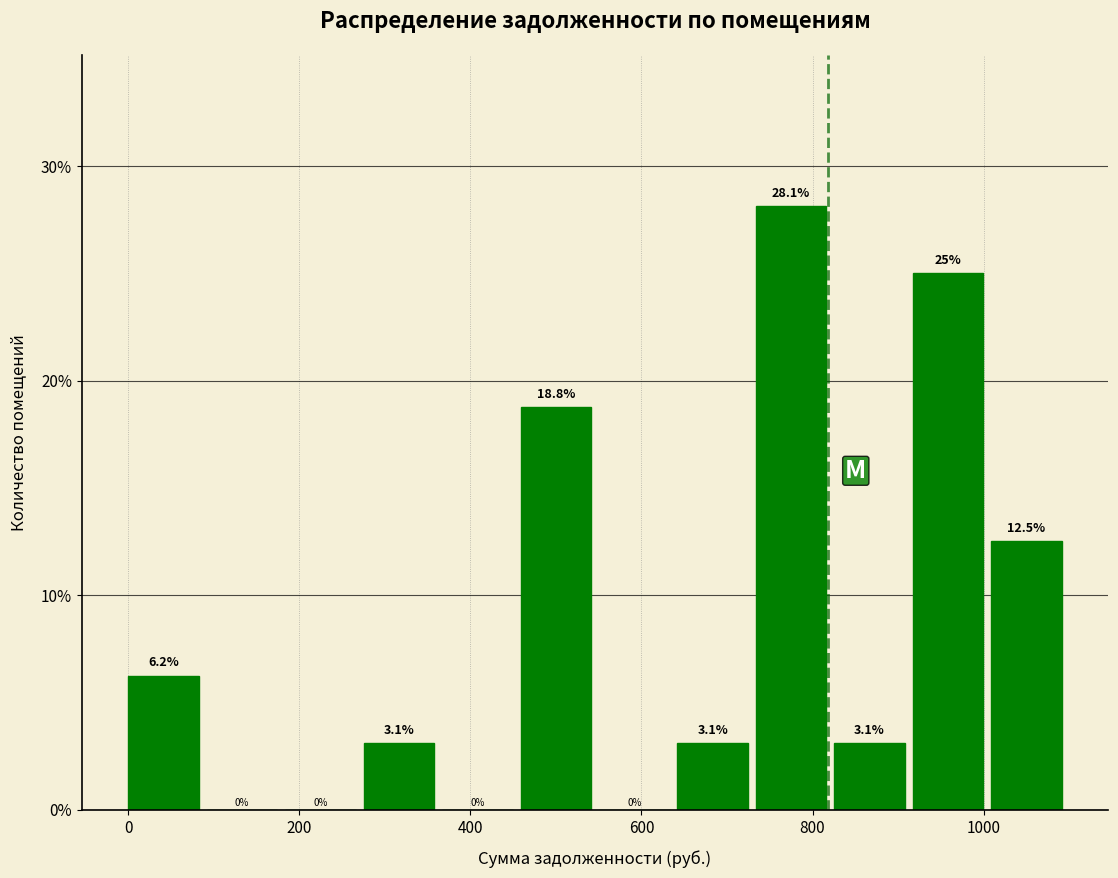

Reading left to right, list every bar in this chart as the range it spans on the x-axis followed by its height. The bar edges are not printed on the chart, so give them approximately, as read against the axis.

0 to 100: 6.2
100 to 180: 0.0
180 to 280: 0.0
280 to 360: 3.1
360 to 460: 0.0
460 to 560: 18.8
560 to 640: 0.0
640 to 740: 3.1
740 to 820: 28.1
820 to 920: 3.1
920 to 1000: 25.0
1000 to 1100: 12.5